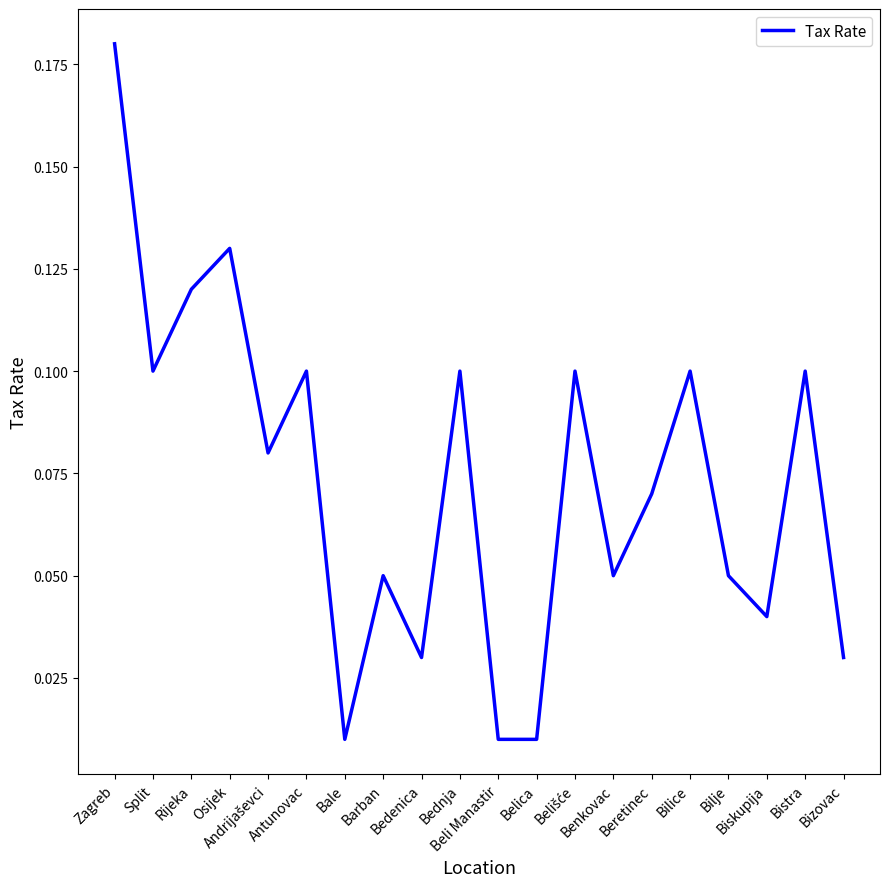

True or false: the data has more than 1 interior local peaks.

True